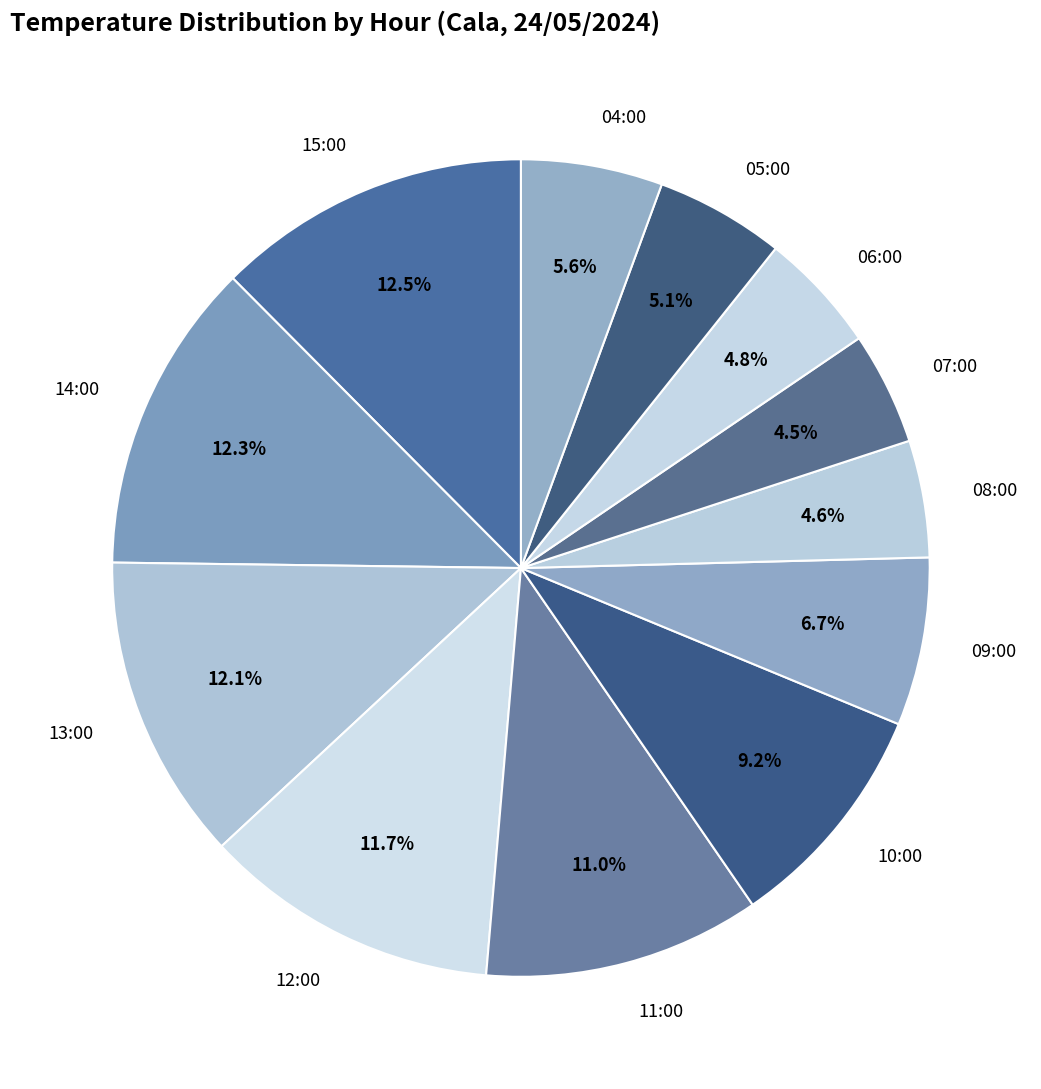

Does any single category account for the majority?

No